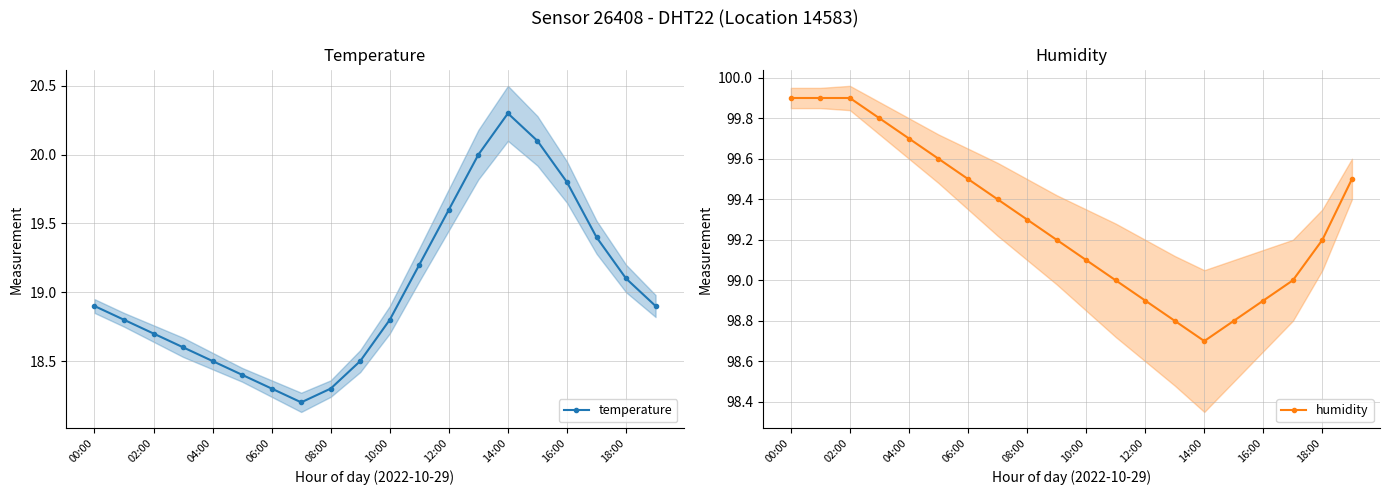

What is the sum of all humidity values?

1986.1